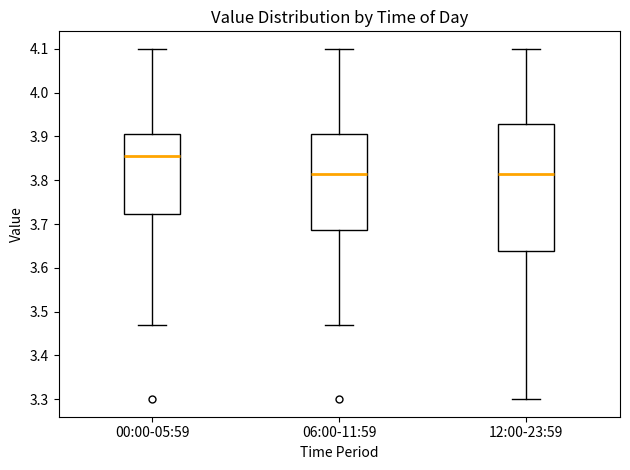

Reading left to right, read every box against the y-axis: the position of its median line, the range the box covers, and the ends of its whiskers. The values are not printed on the chart, so give them approximately, as read against the axis.

00:00-05:59: median 3.86, box 3.72 to 3.91, whiskers 3.47 to 4.10
06:00-11:59: median 3.82, box 3.69 to 3.91, whiskers 3.47 to 4.10
12:00-23:59: median 3.82, box 3.64 to 3.93, whiskers 3.30 to 4.10